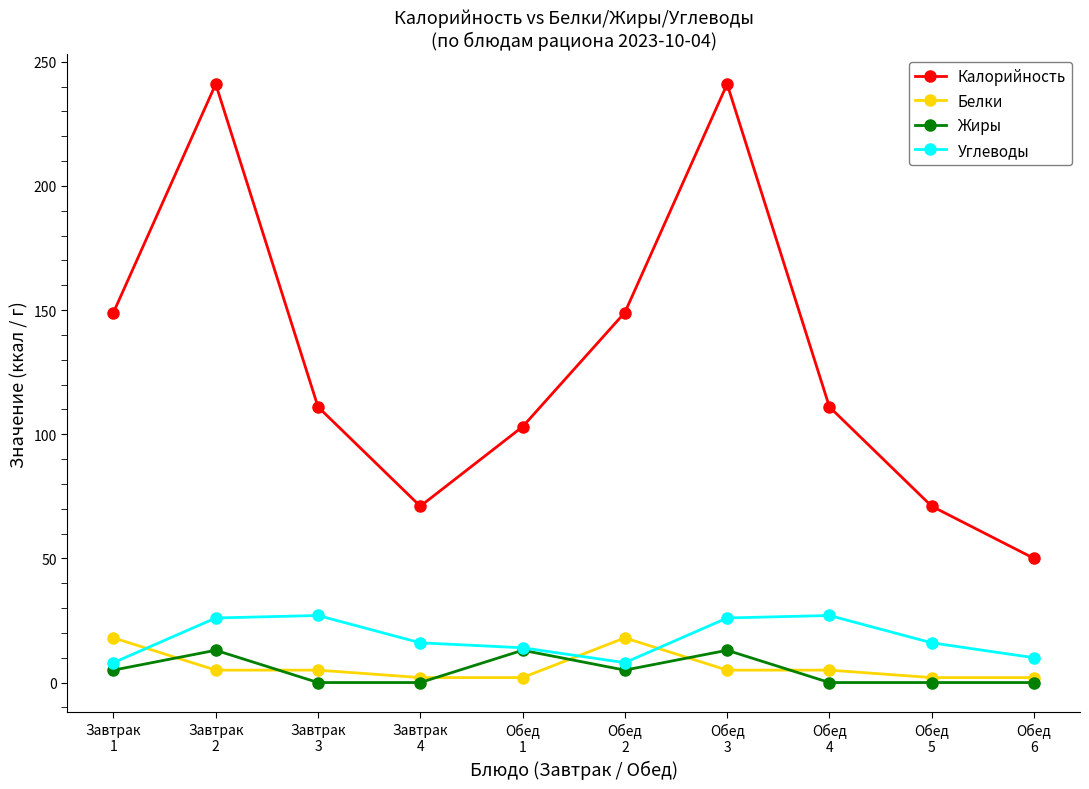

Is the value of Белки at Обед
2 greater than the value of Калорийность at Обед
2?

No